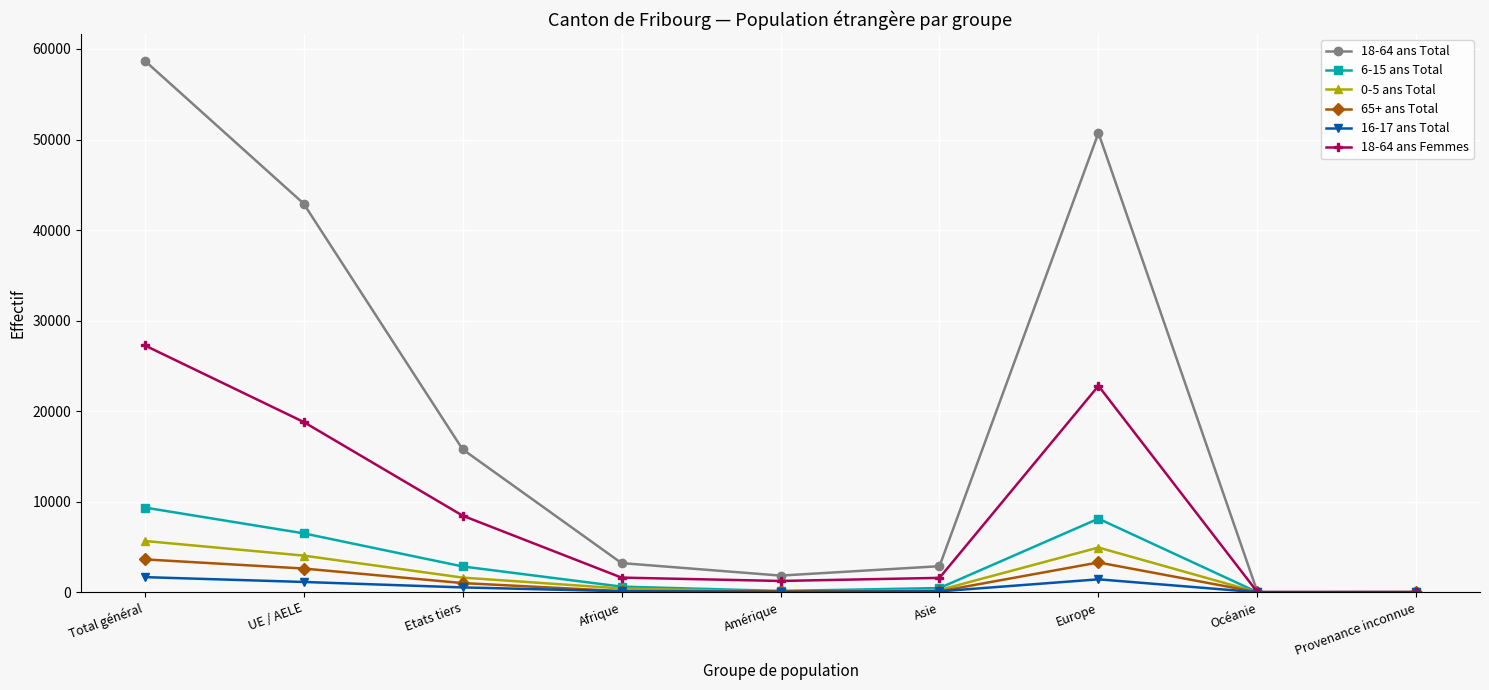

What is the sum of the 16-17 ans Total values at Europe and UE / AELE?

2563